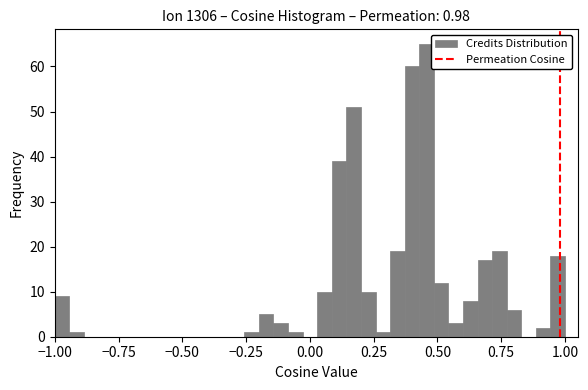

Around what value on the x-axis is the tallest bar? Give the approximate position of its centre, as read against the axis.

0.45